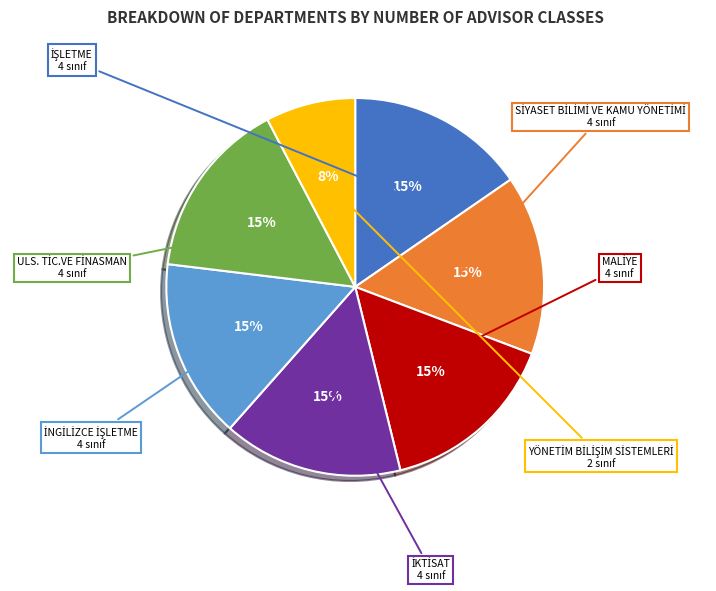

Is there a majority slice in this chart?

No